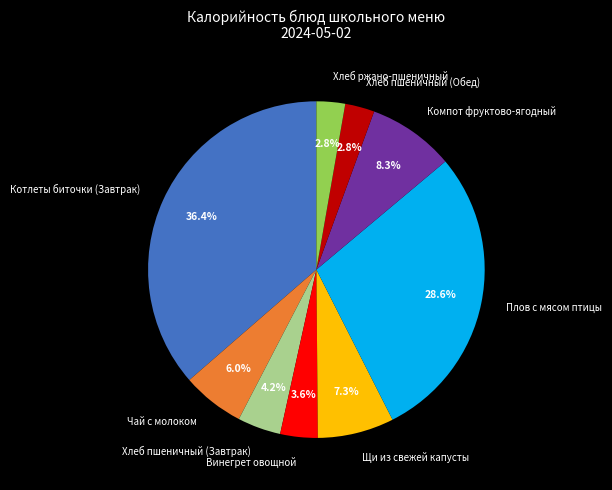

What is the largest slice in the pie chart?

Котлеты биточки (Завтрак)